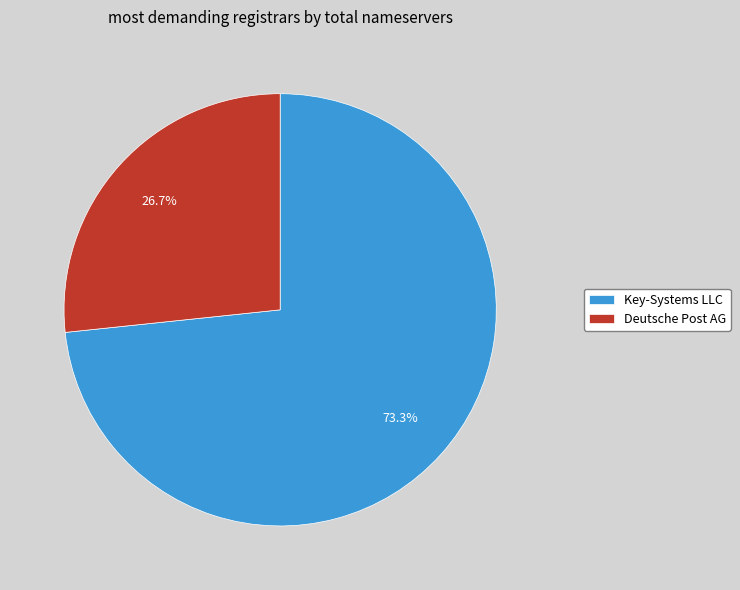

Is the sum of Deutsche Post AG and Key-Systems LLC greater than half?

Yes